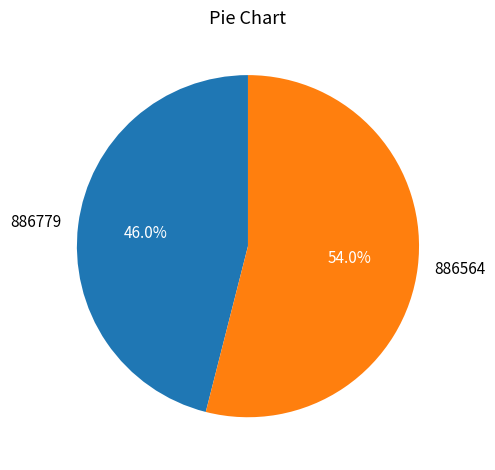

Which category accounts for the majority?

886564